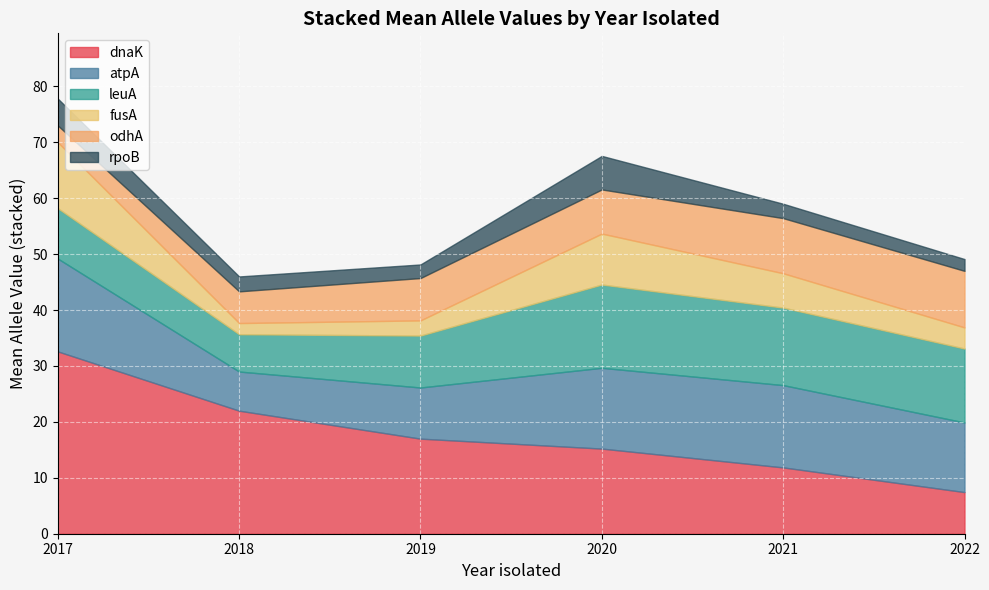

What is the lowest value of the dnaK series?

7.4